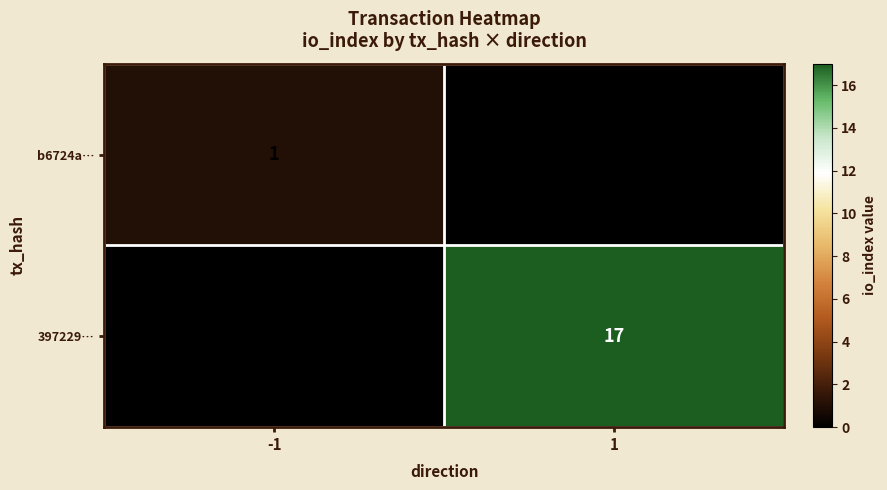

The value of b6724a… at -1 is 1. True or false?

True